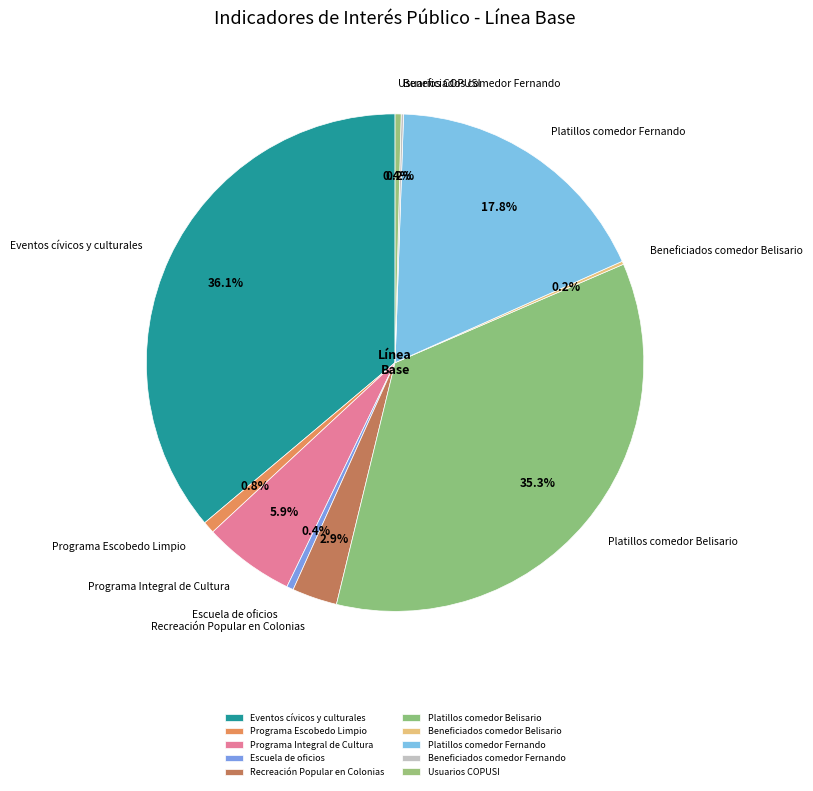

Which has a higher value, Eventos cívicos y culturales or Platillos comedor Fernando?

Eventos cívicos y culturales